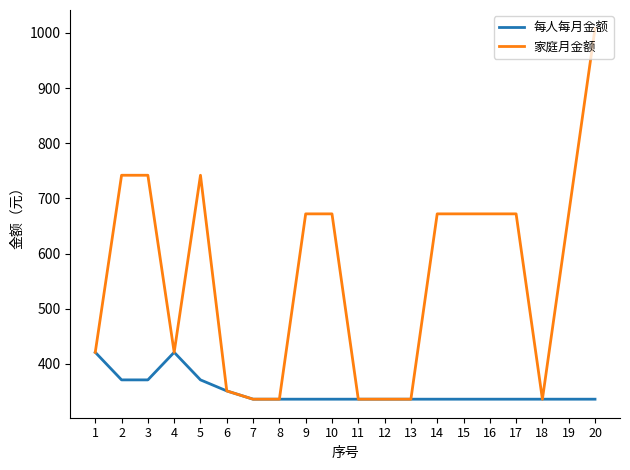

Rank the series by their average value, from lowest to highest.

每人每月金额, 家庭月金额